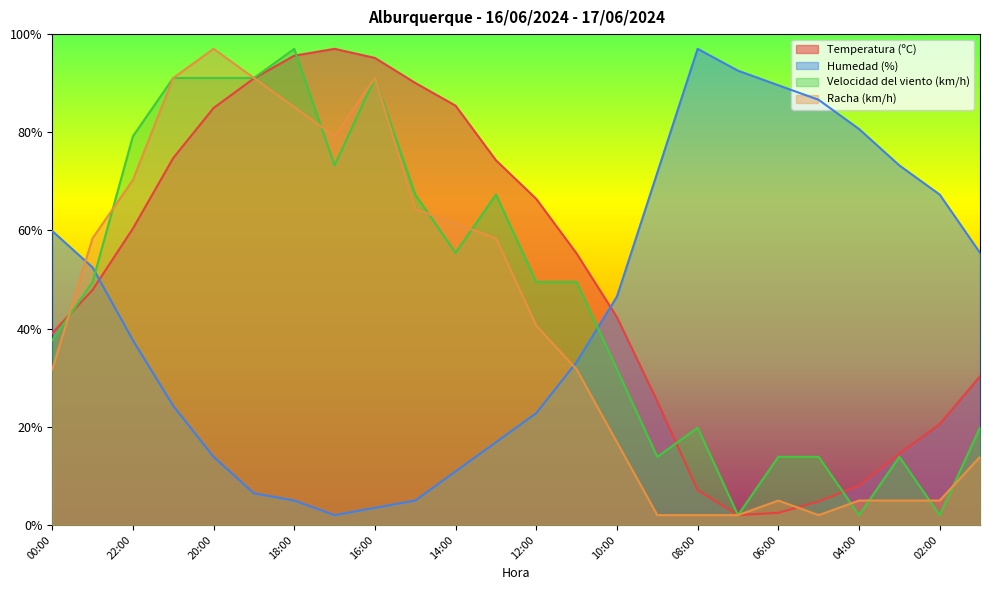

True or false: Temperatura (ºC) has a value of 74.8 at 21:00.

True